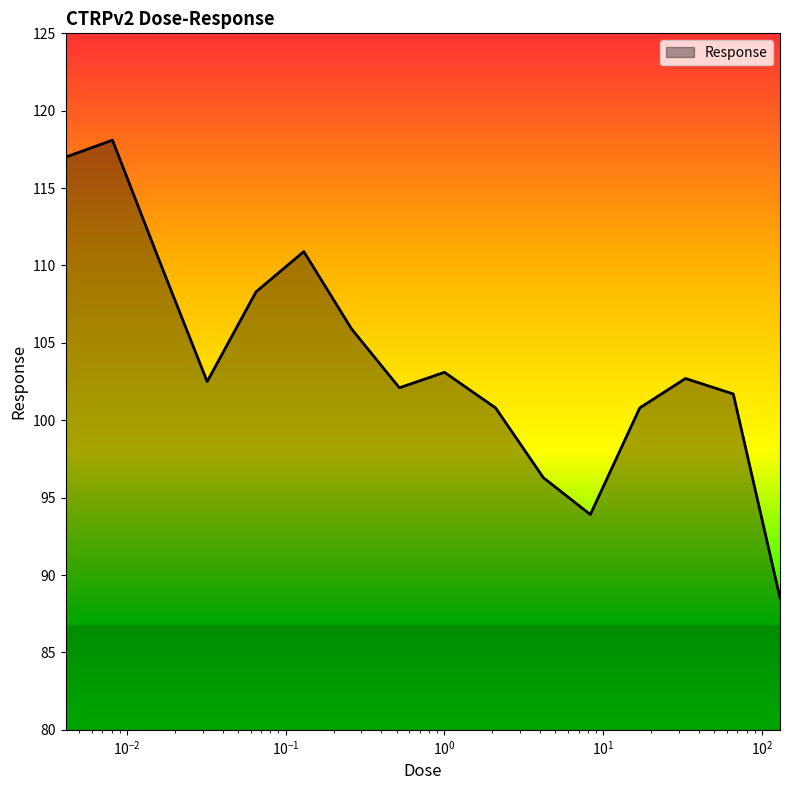

What is the greatest value displayed?

118.1